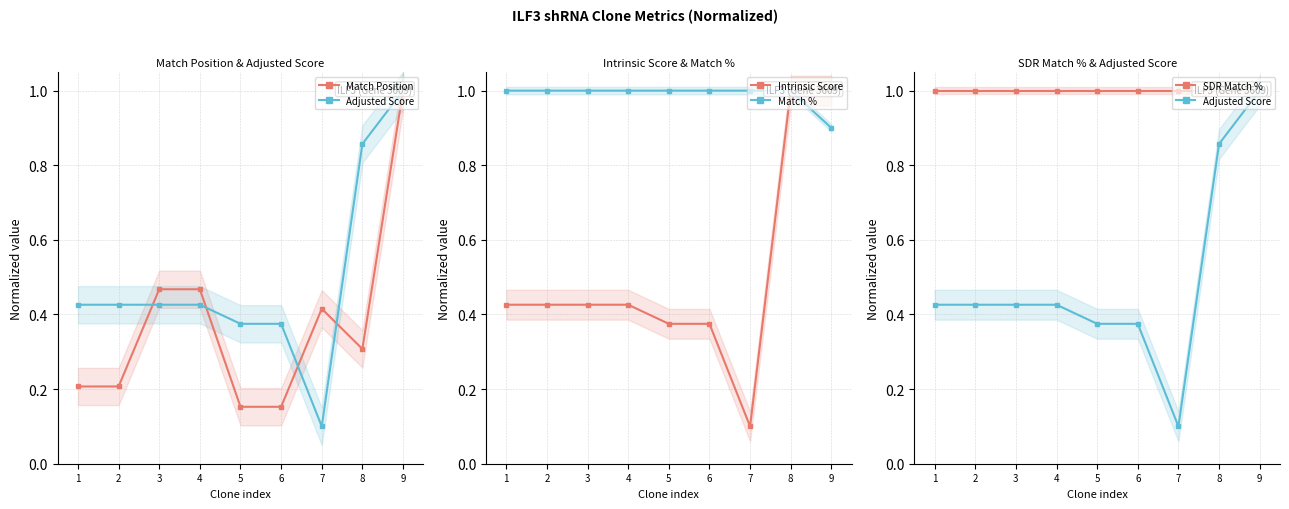

Reading left to right, what are all the values shown in this chart?

Match Position: 1=0.2	2=0.2	3=0.5	4=0.5	5=0.2	6=0.2	7=0.4	8=0.3	9=1.0
Adjusted Score: 1=0.4	2=0.4	3=0.4	4=0.4	5=0.4	6=0.4	7=0.1	8=0.9	9=1.0
Intrinsic Score: 1=0.4	2=0.4	3=0.4	4=0.4	5=0.4	6=0.4	7=0.1	8=1.0	9=1.0
Match %: 1=1.0	2=1.0	3=1.0	4=1.0	5=1.0	6=1.0	7=1.0	8=1.0	9=0.9
SDR Match %: 1=1.0	2=1.0	3=1.0	4=1.0	5=1.0	6=1.0	7=1.0	8=1.0	9=1.0